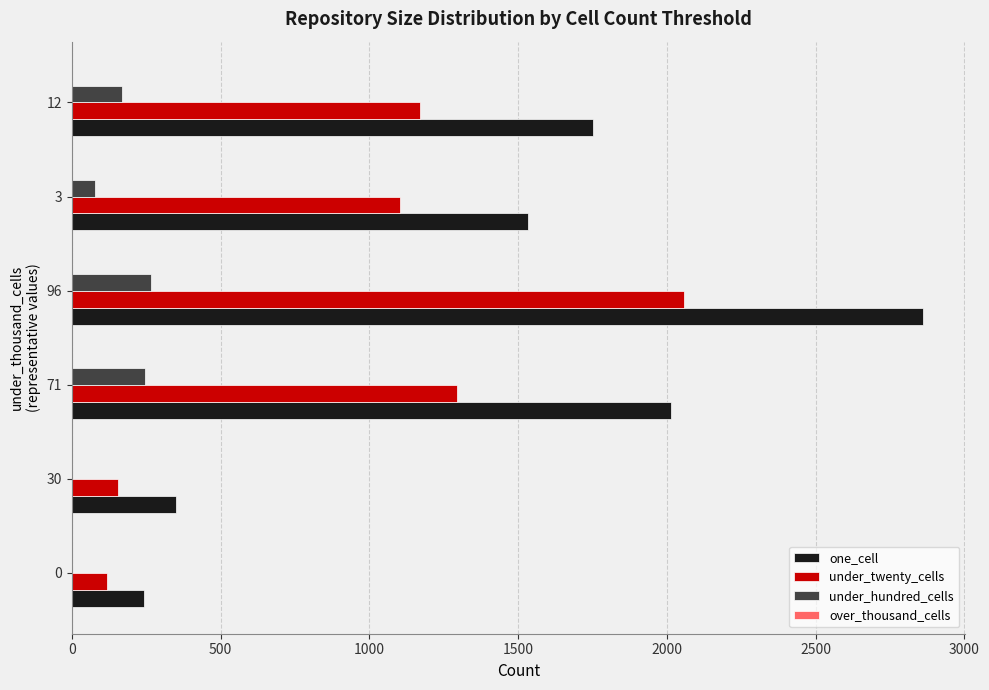

What is the maximum value shown in the chart?

2860